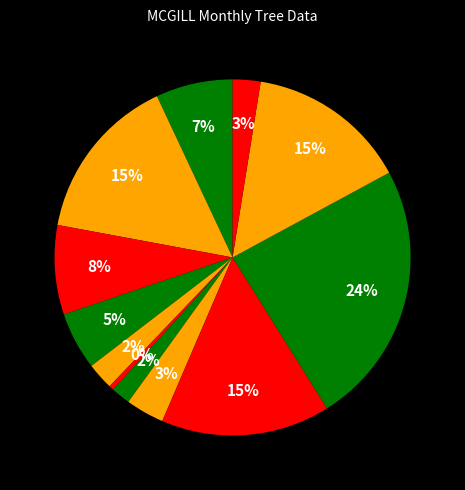

How many segments does this pie chart have?

12